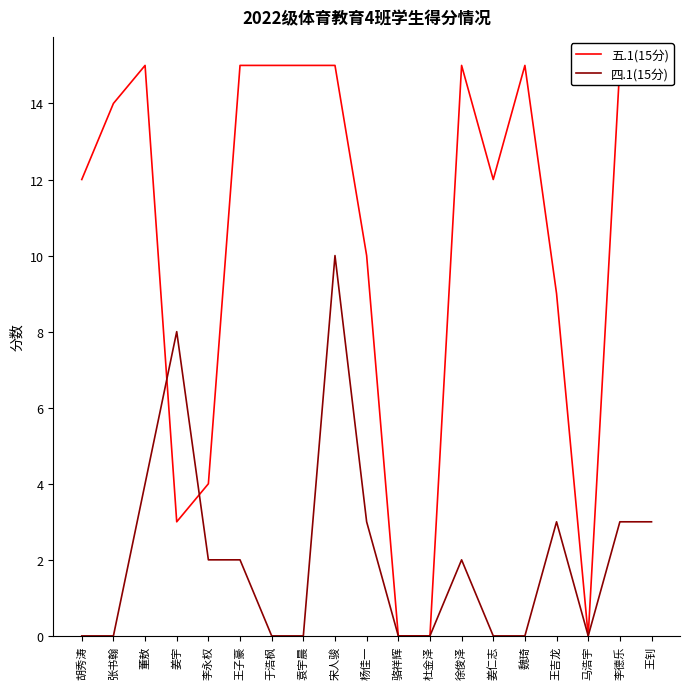

At which category does 五.1(15分) reach its first local peak?

董敖